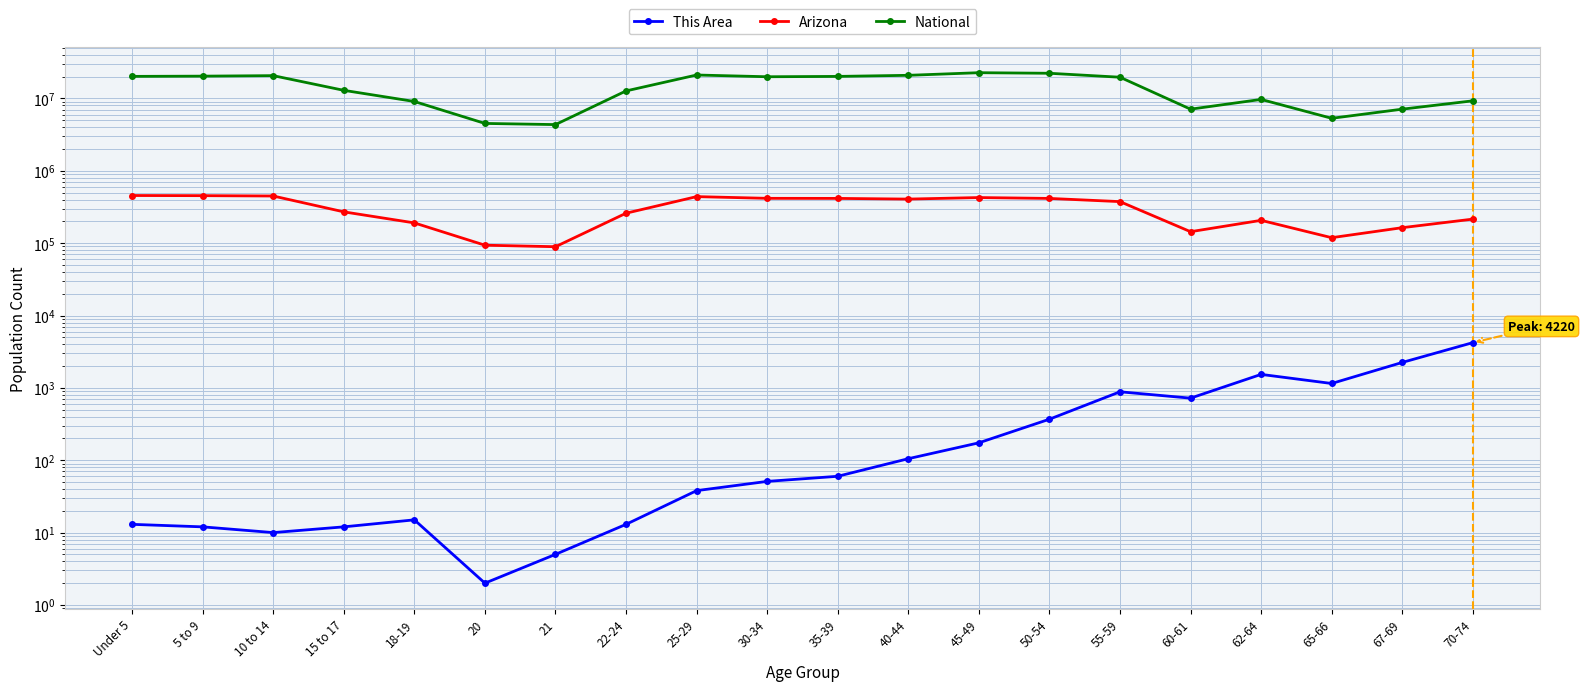

Is it true that National equals 12712576 at 22-24?

True